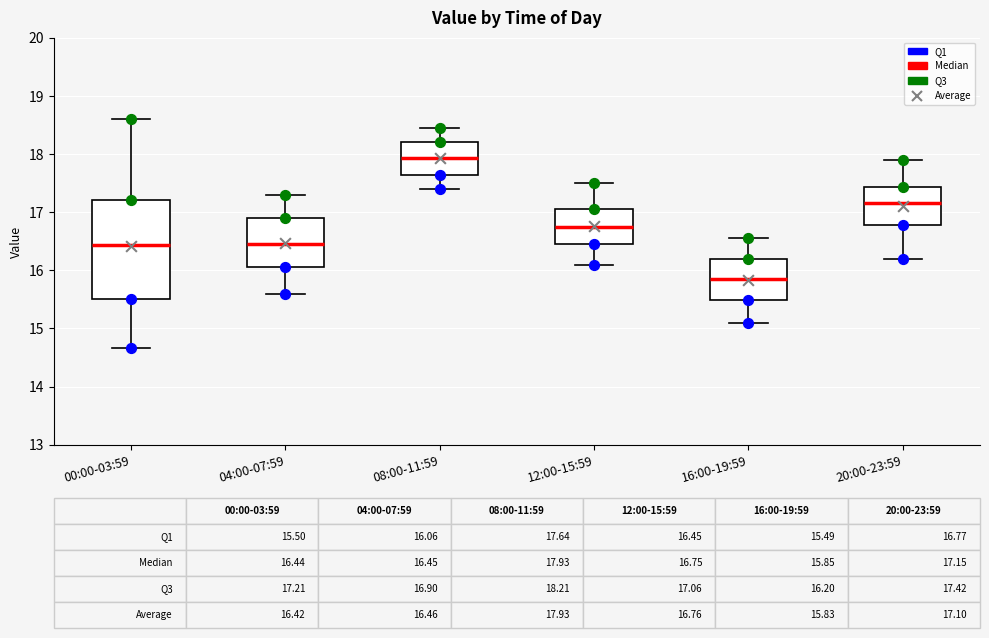

Comparing the boxes themselves (not the whiskers), which one is the tallest?

00:00-03:59